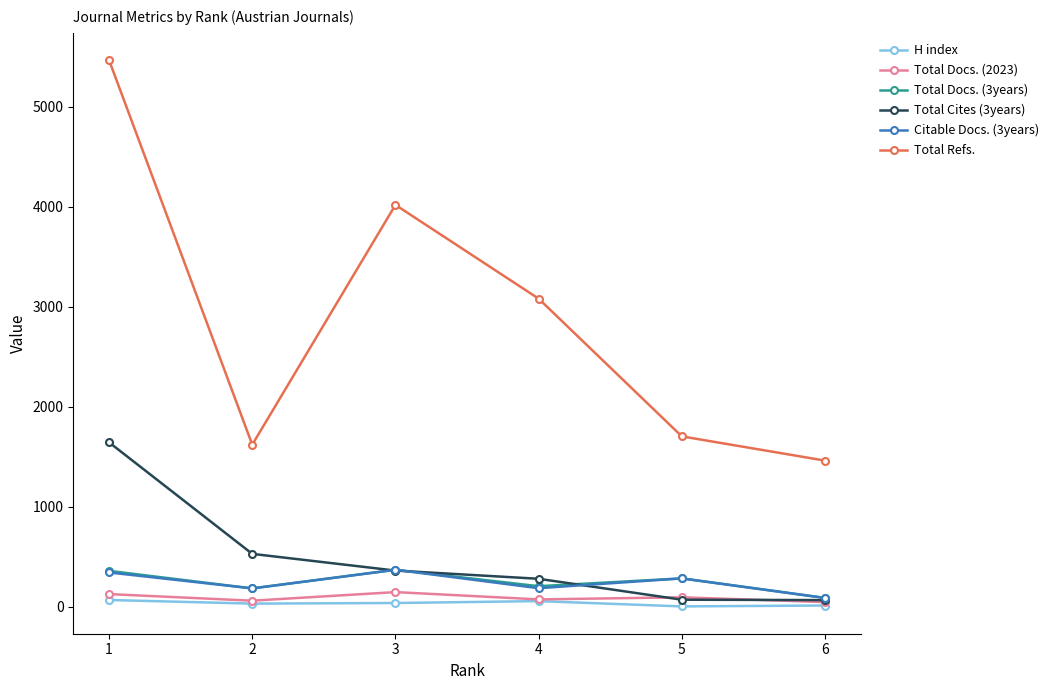

Is the value of Total Docs. (3years) at 3 greater than the value of Total Refs. at 3?

No